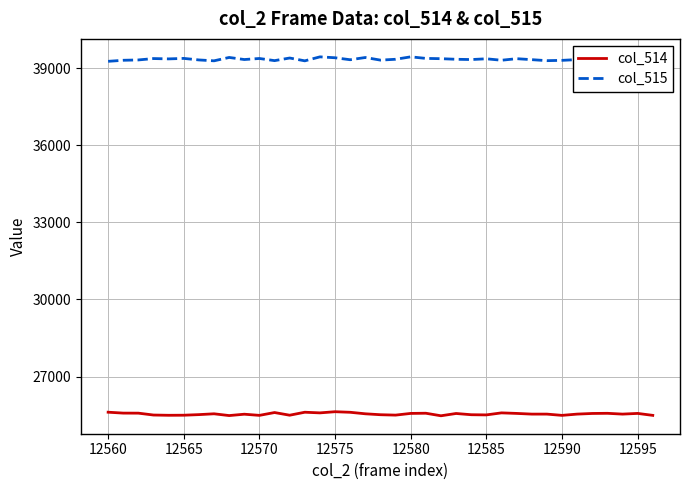

What is the greatest value displayed?

39454